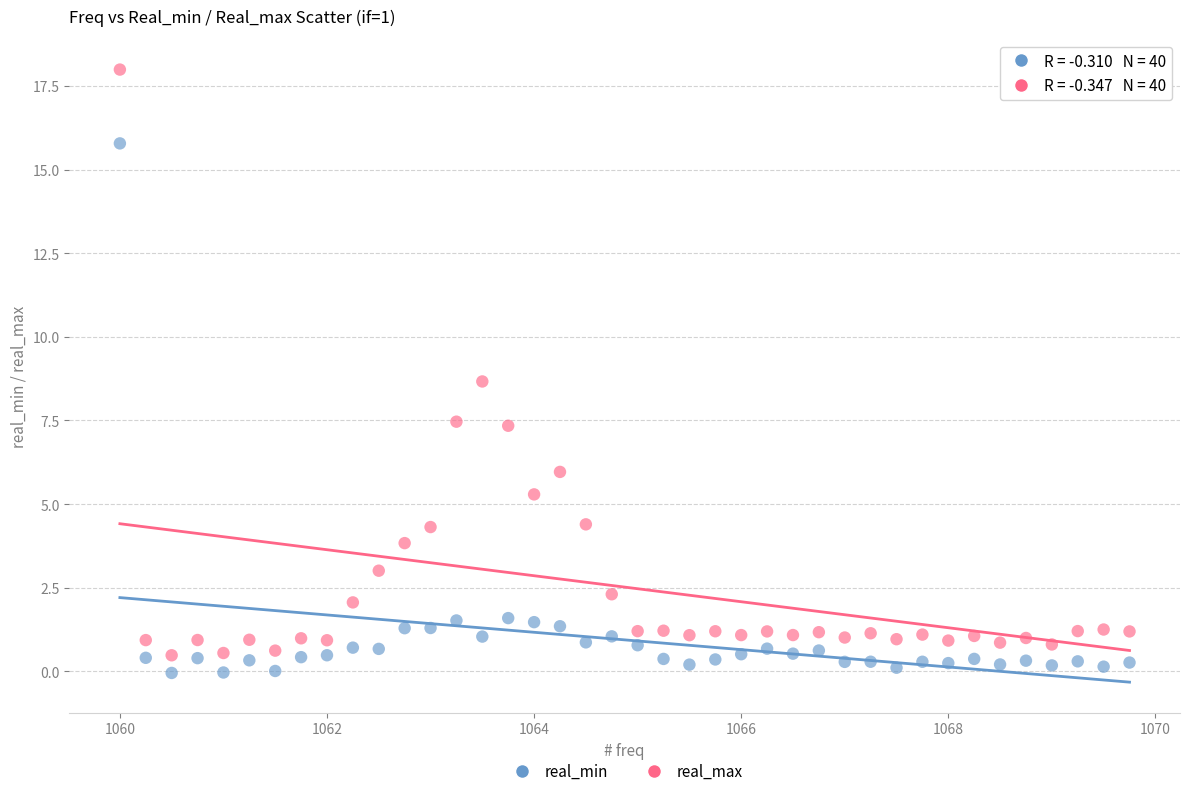

Across all data points, what is the range of X values (max minus min)?

9.8